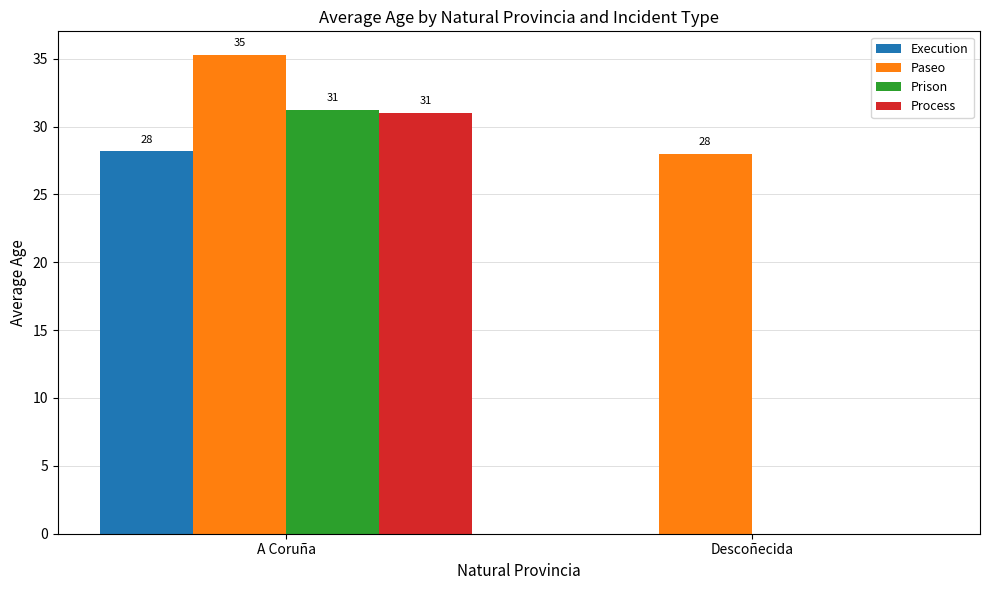

Is the value of Process at Descoñecida greater than the value of Paseo at A Coruña?

No